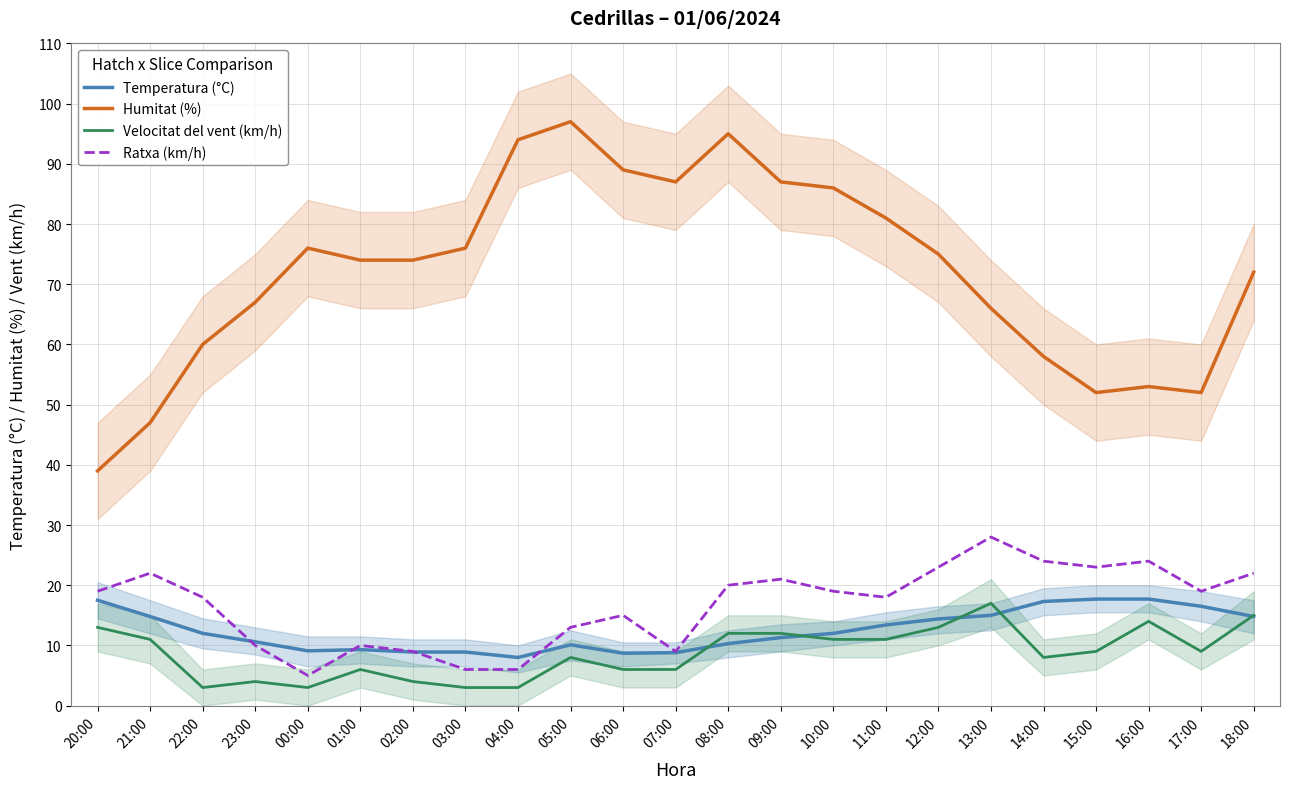

Where does the Ratxa (km/h) series first go above 19?

21:00